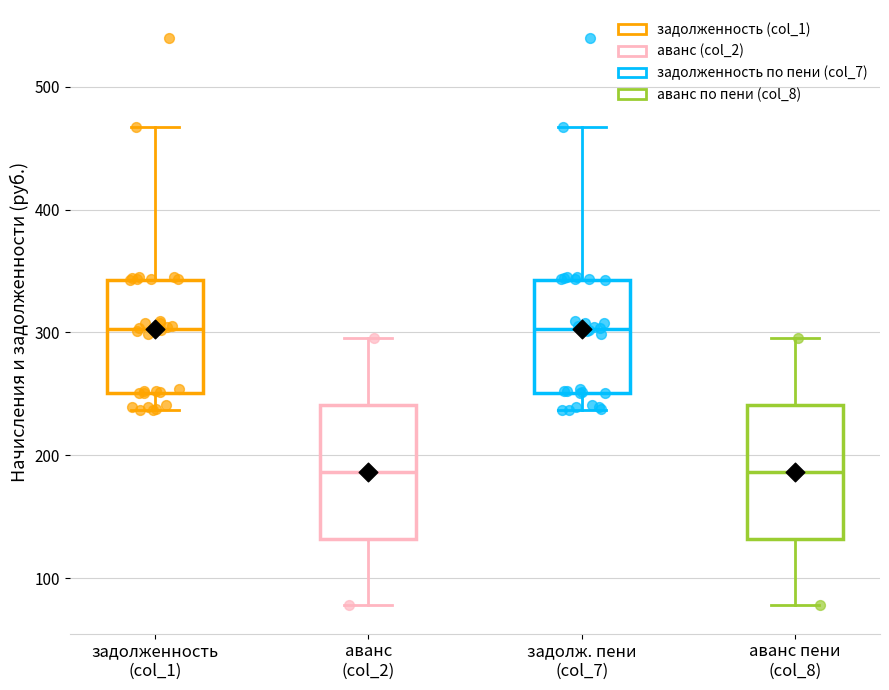

Reading left to right, transcribe this box plot: for each box, give where its median line is, the range the box spans, and where its two whiskers end, as read against the y-axis. The values are not printed on the chart, so give them approximately, as read against the axis.

задолженность (col_1): median 300, box 250 to 340, whiskers 240 to 470
аванс (col_2): median 190, box 130 to 240, whiskers 80 to 300
задолж. пени (col_7): median 300, box 250 to 340, whiskers 240 to 470
аванс пени (col_8): median 190, box 130 to 240, whiskers 80 to 300